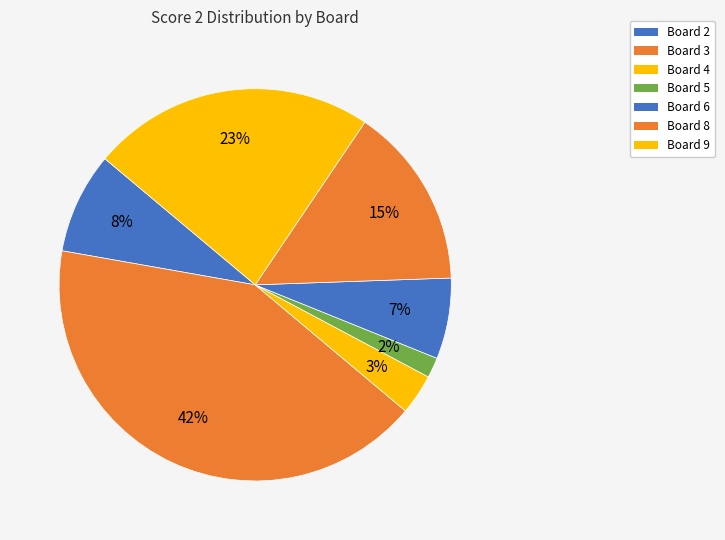

Do Board 5 and Board 9 together represent more than half of the pie?

No